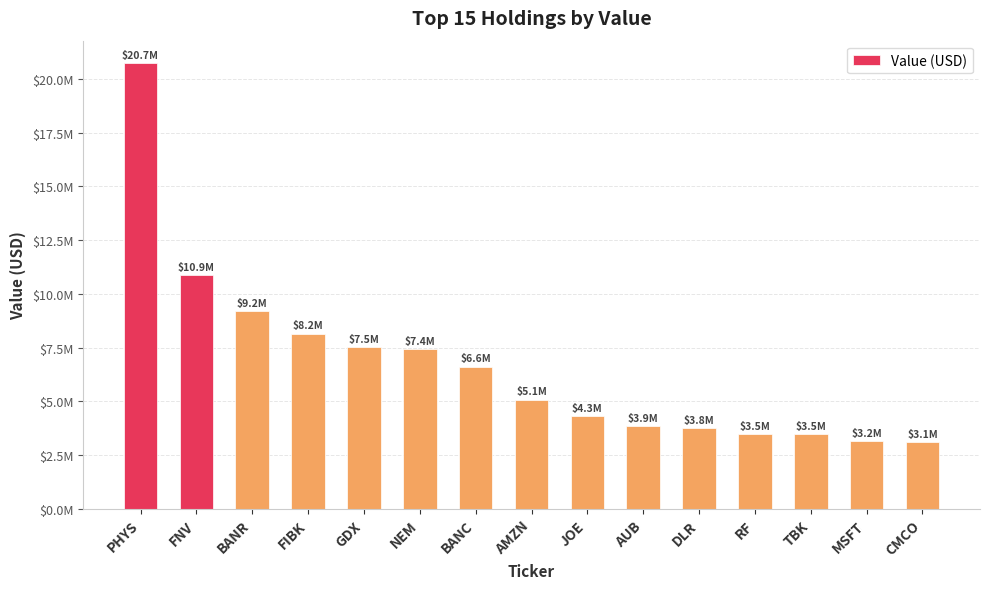

What is the smallest value displayed?

3096098